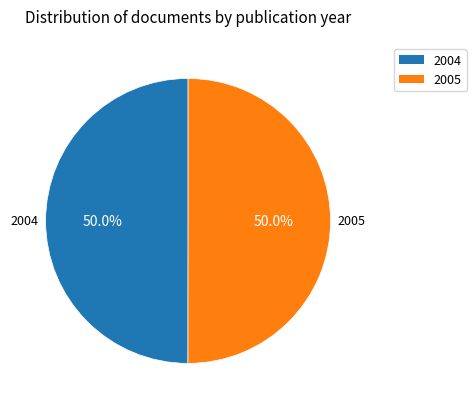

Is the sum of 2004 and 2005 greater than half?

Yes